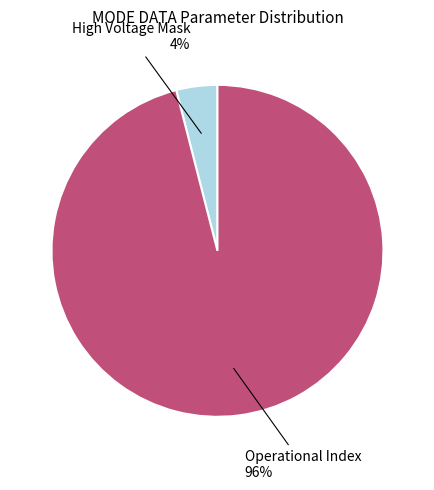

Is there a majority slice in this chart?

Yes